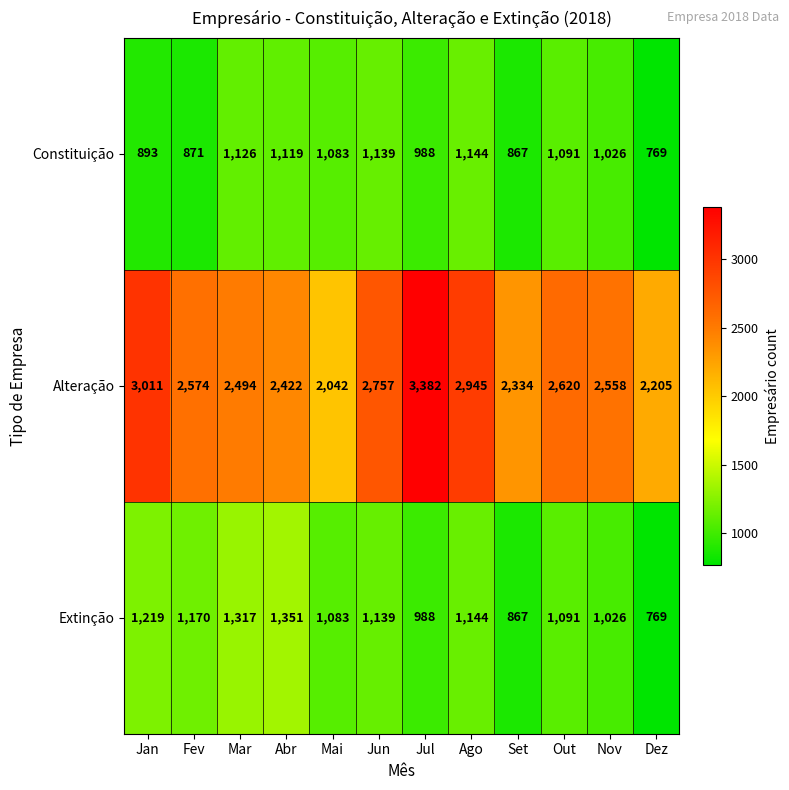

How many data points does each series have?

12